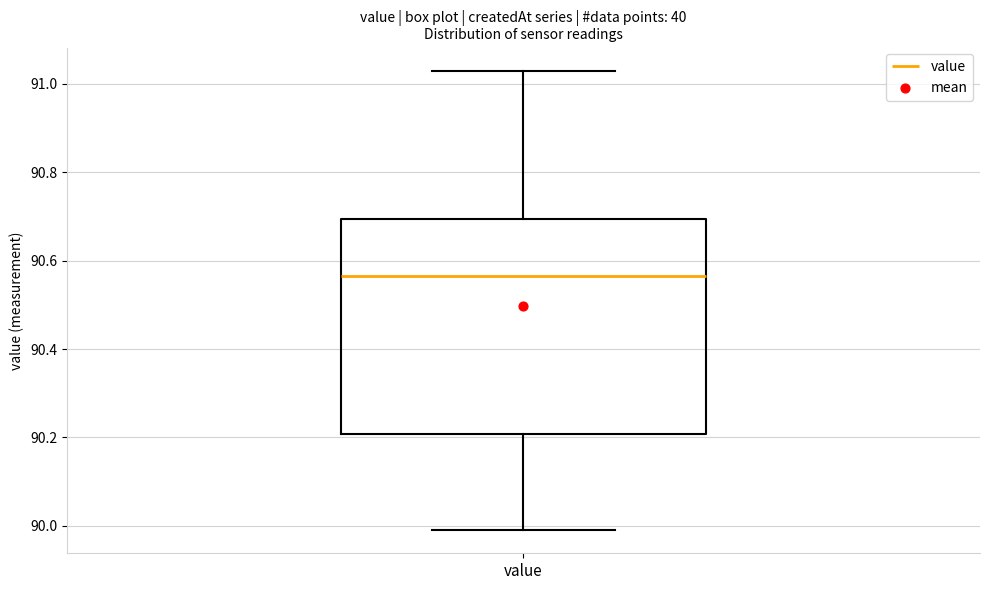

Read this box plot against the y-axis: the position of the median line, the range covered by the box, and the ends of both whiskers. The values are not printed on the chart, so give them approximately, as read against the axis.

median 90.56, box 90.20 to 90.70, whiskers 90.00 to 91.04